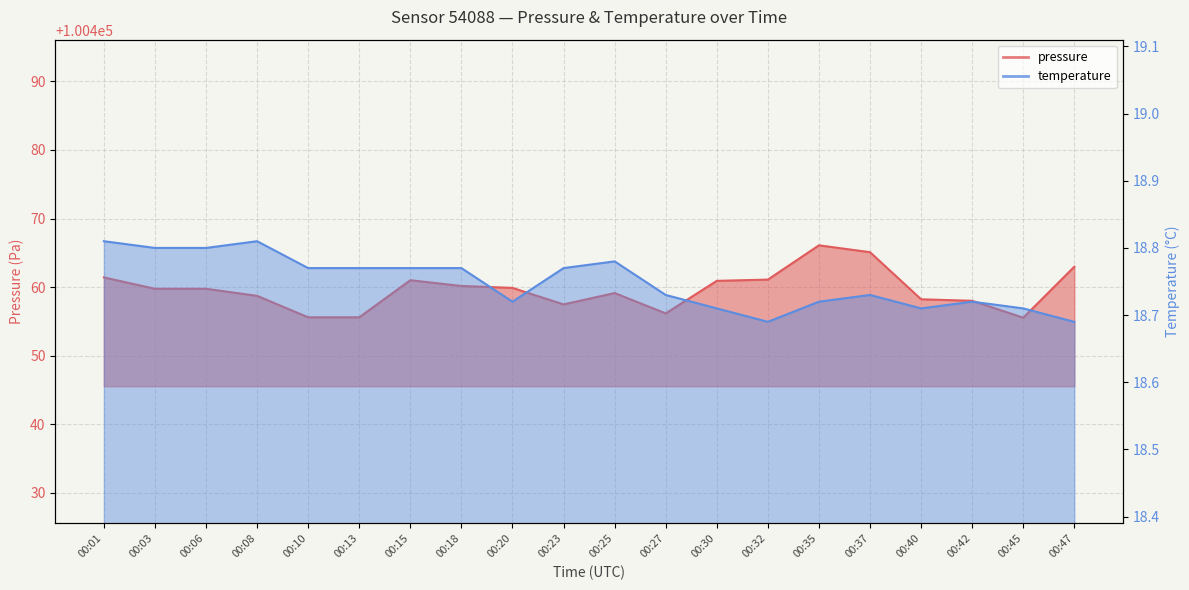

The pressure series shows 100466.1 at 00:35. True or false?

True